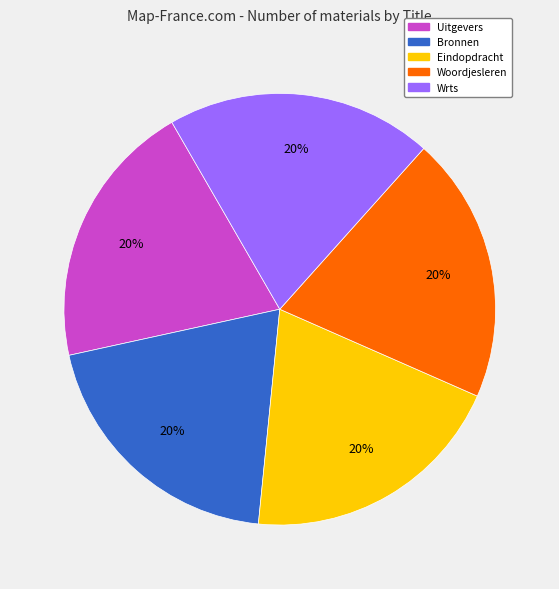

How many slices are in this pie chart?

5